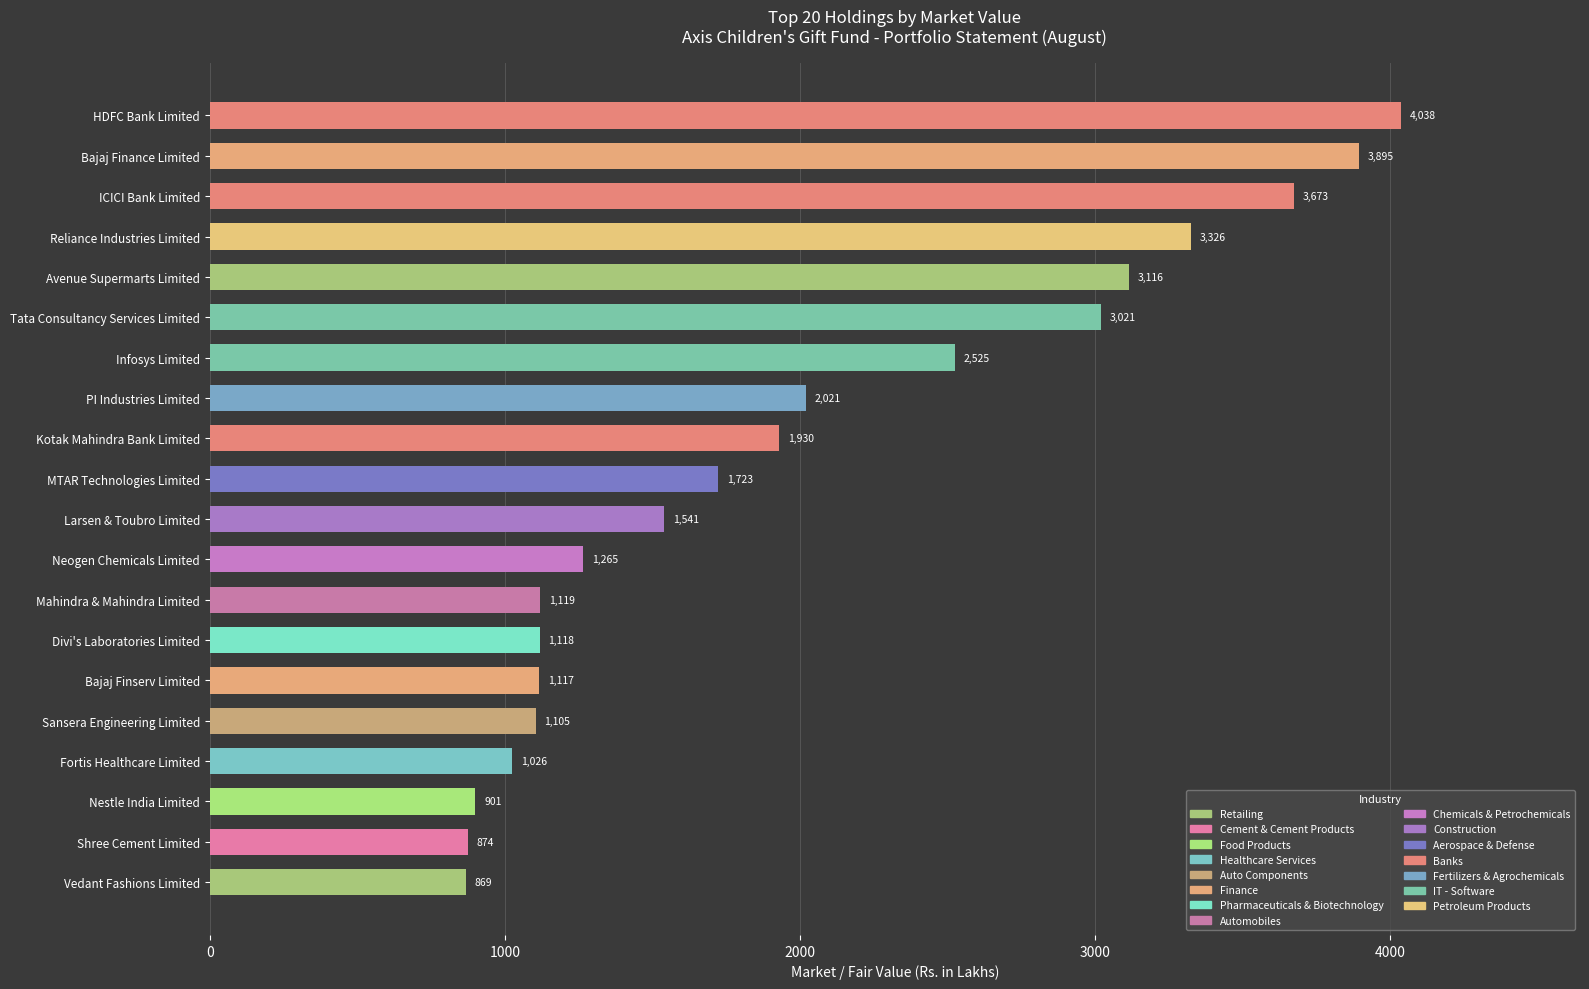

List the labels in order of value, smallest first.

Vedant Fashions Limited, Shree Cement Limited, Nestle India Limited, Fortis Healthcare Limited, Sansera Engineering Limited, Bajaj Finserv Limited, Divi's Laboratories Limited, Mahindra & Mahindra Limited, Neogen Chemicals Limited, Larsen & Toubro Limited, MTAR Technologies Limited, Kotak Mahindra Bank Limited, PI Industries Limited, Infosys Limited, Tata Consultancy Services Limited, Avenue Supermarts Limited, Reliance Industries Limited, ICICI Bank Limited, Bajaj Finance Limited, HDFC Bank Limited